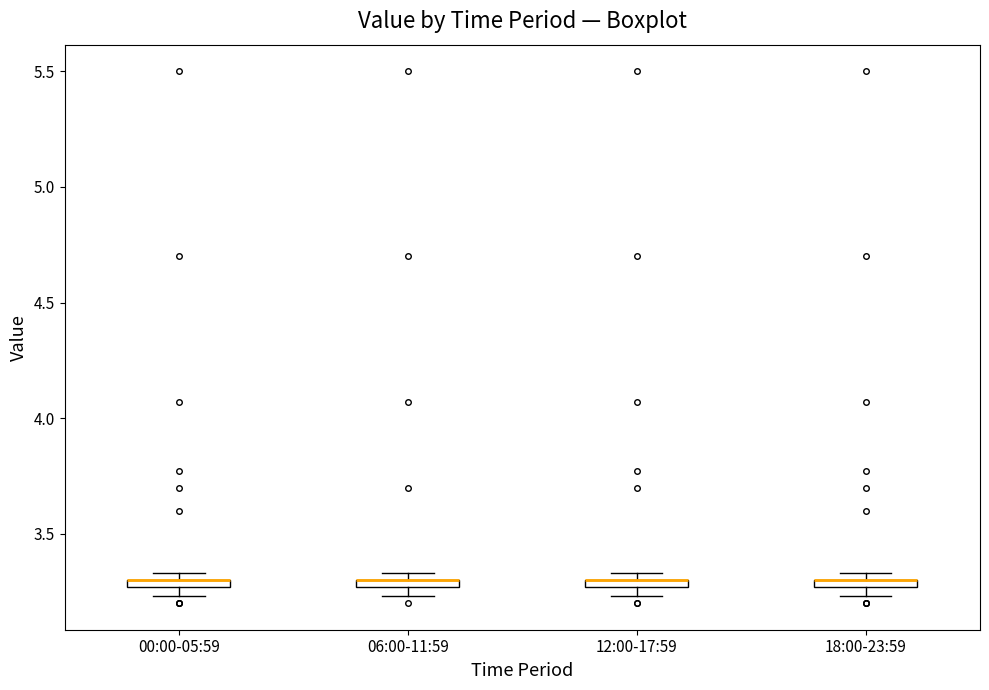

Where is the upper edge of the box for 00:00-05:59 on the y-axis? The values are not printed on the chart, so give them approximately, as read against the axis.

3.30